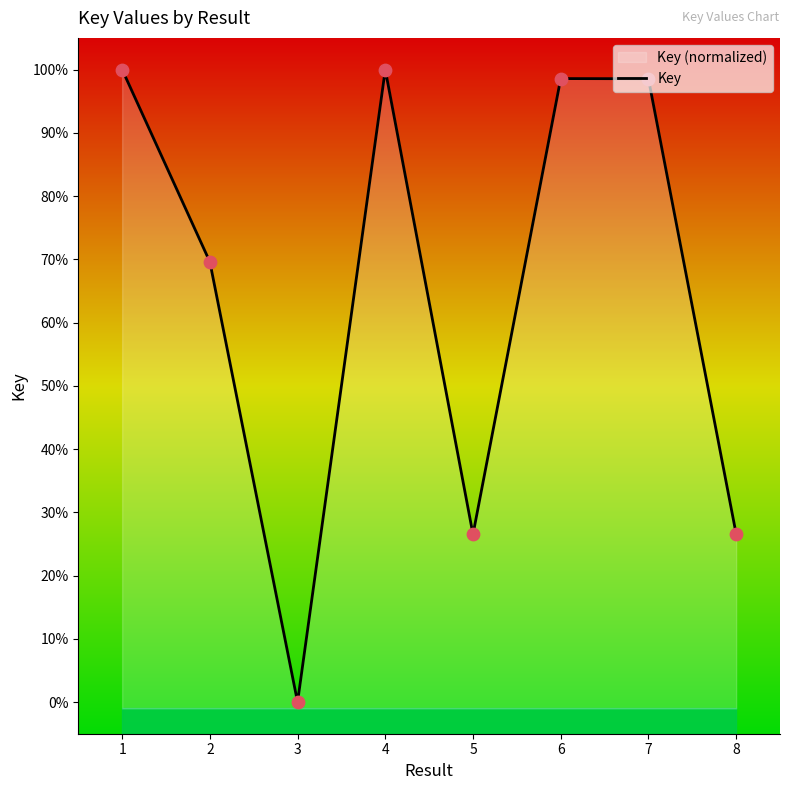

Between 6 and 8, which is larger?

6